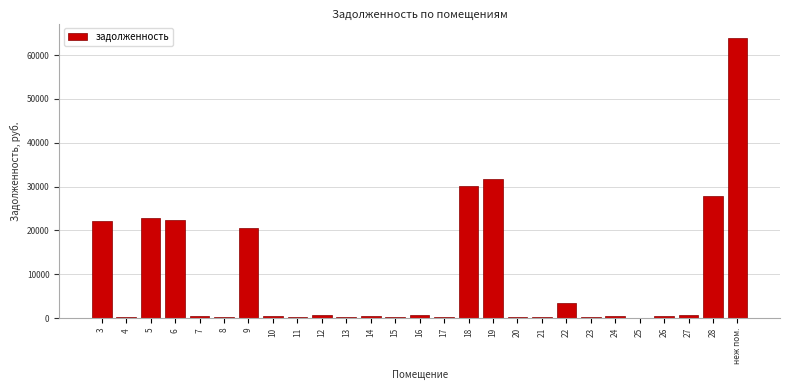

What is the sum of all values?

252380.7